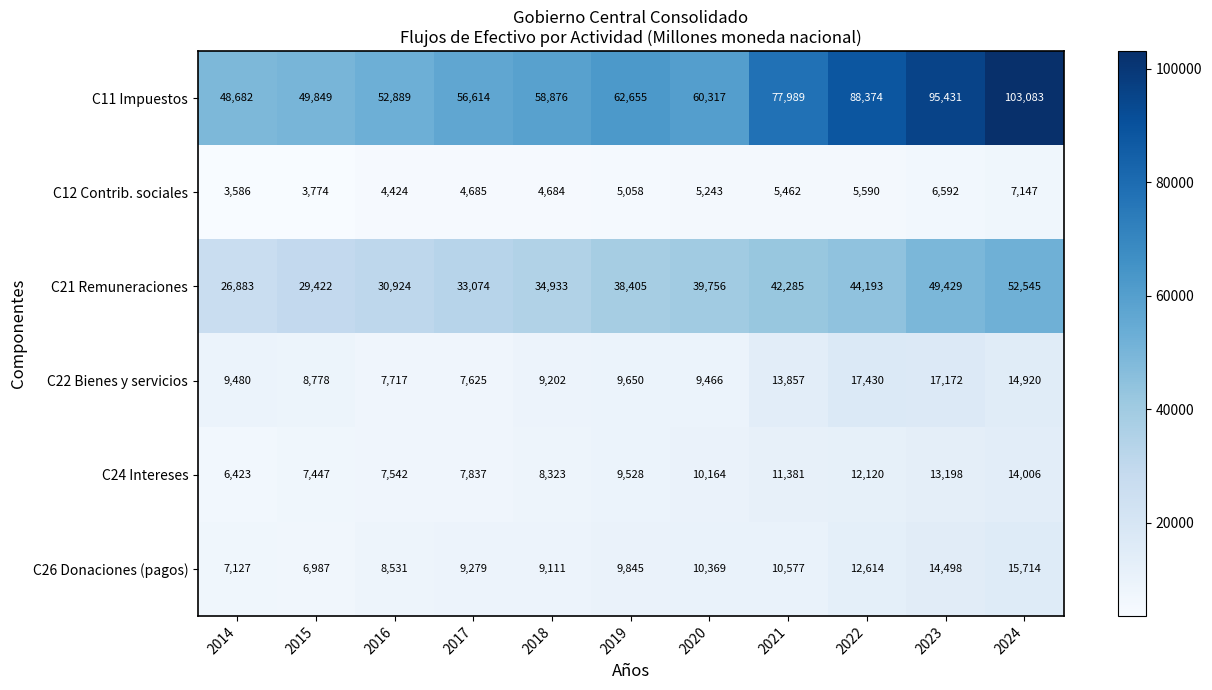

Which series has the largest total across all categories?

C11 Impuestos